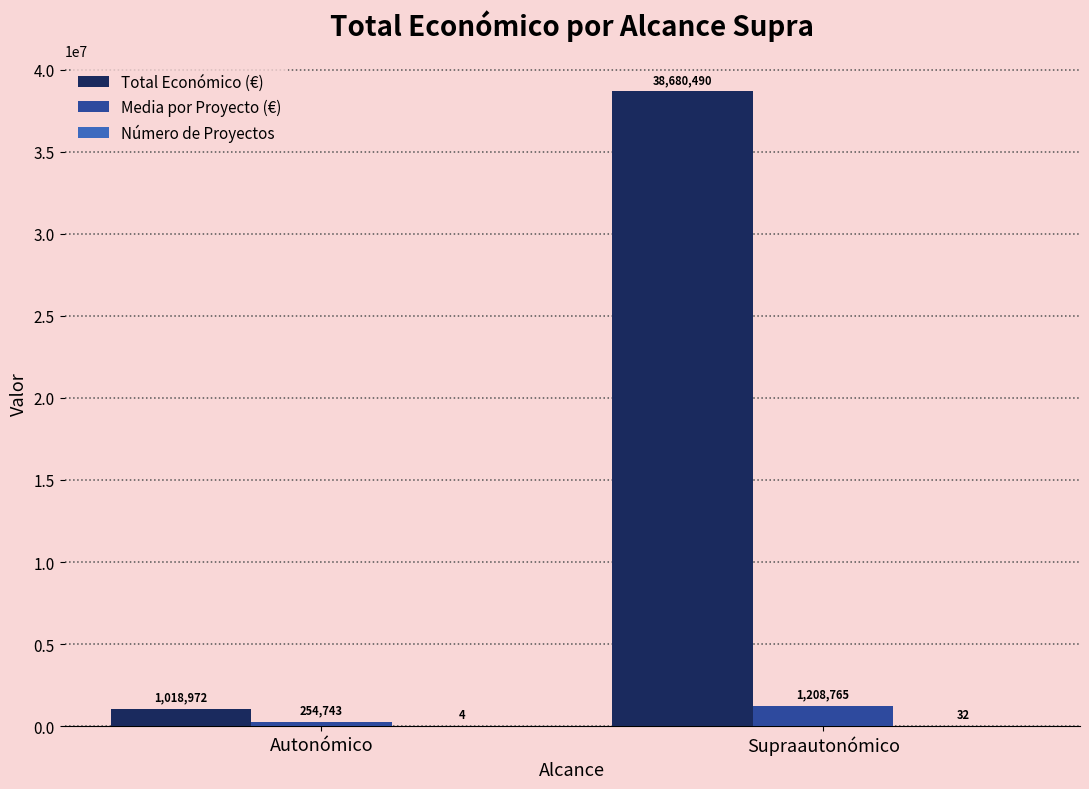

What is the total value across all series at Autonómico?

1273719